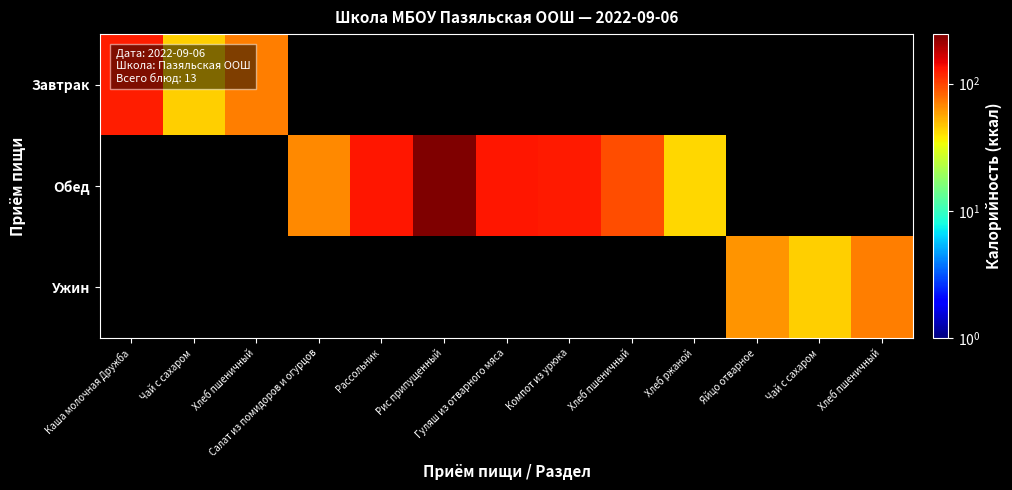

What is the greatest value displayed?

245.0